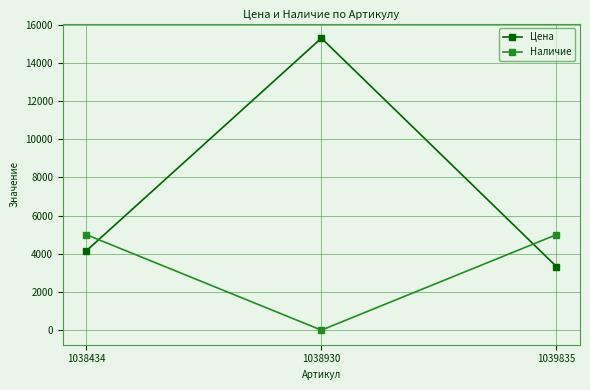

Which series has the largest range (max minus min)?

Цена